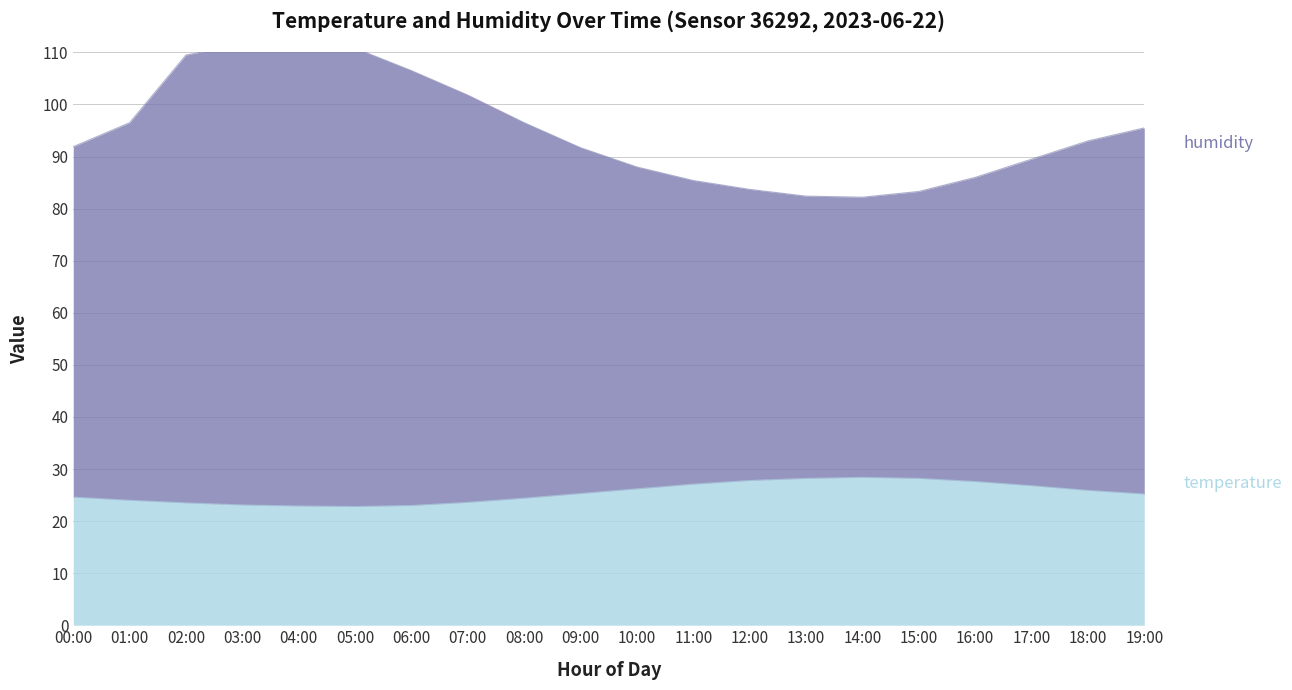

True or false: temperature and humidity intersect in this chart.

False